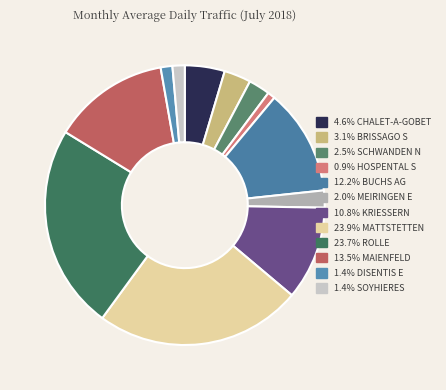

How many segments does this pie chart have?

12